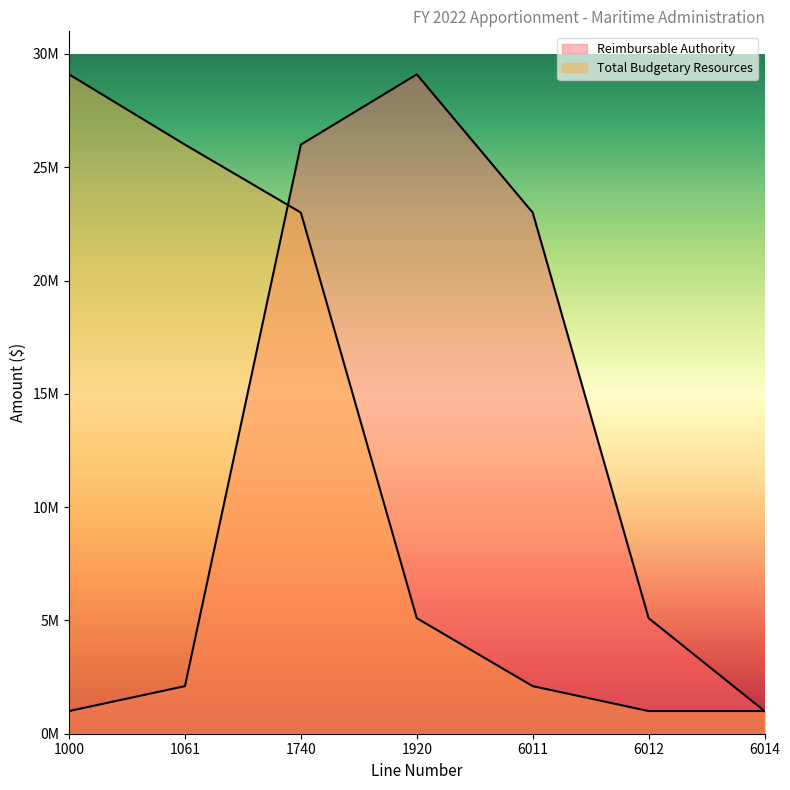

What is the sum of the Reimbursable Authority values at 1740 and 6014?

27000000